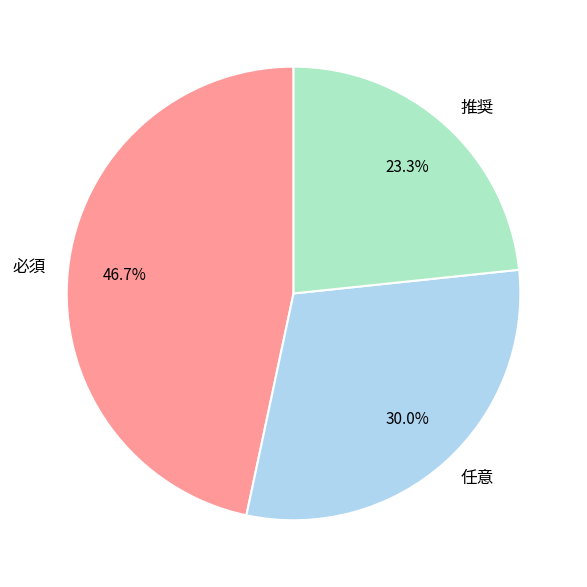

To the nearest percent, what percentage of the pie is 必須?

47%